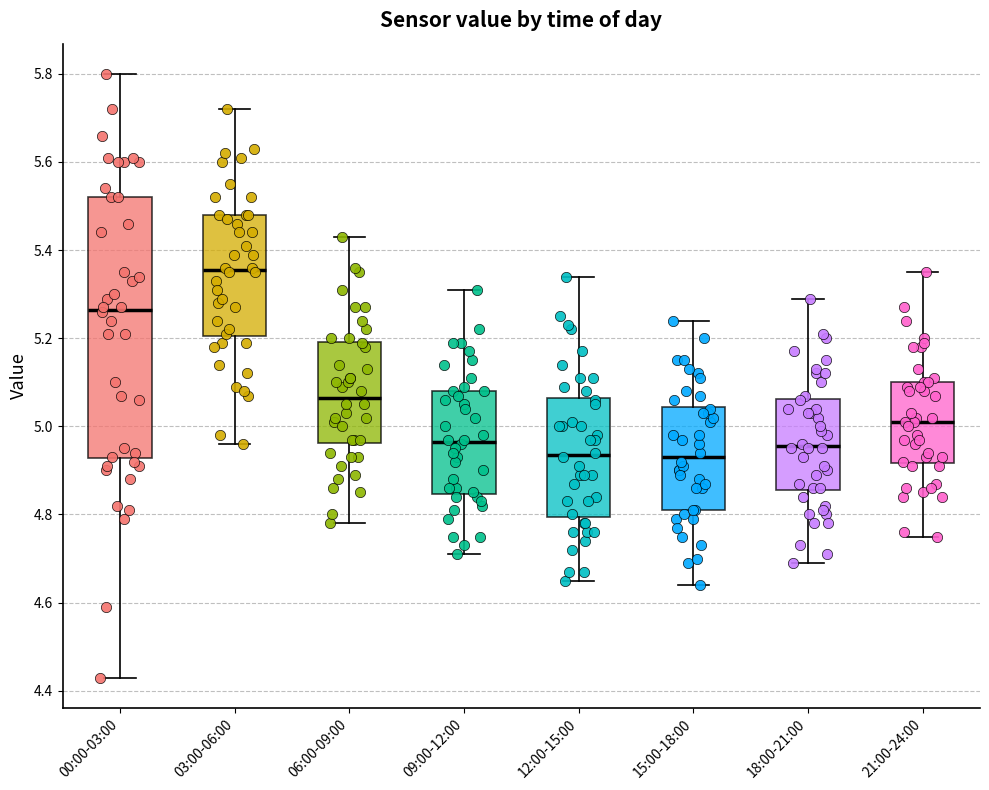

Reading left to right, read every box against the y-axis: the position of its median line, the range the box covers, and the ends of its whiskers. The values are not printed on the chart, so give them approximately, as read against the axis.

00:00-03:00: median 5.26, box 4.92 to 5.52, whiskers 4.44 to 5.80
03:00-06:00: median 5.36, box 5.20 to 5.48, whiskers 4.96 to 5.72
06:00-09:00: median 5.06, box 4.96 to 5.20, whiskers 4.78 to 5.44
09:00-12:00: median 4.96, box 4.84 to 5.08, whiskers 4.72 to 5.32
12:00-15:00: median 4.94, box 4.80 to 5.06, whiskers 4.66 to 5.34
15:00-18:00: median 4.94, box 4.82 to 5.04, whiskers 4.64 to 5.24
18:00-21:00: median 4.96, box 4.86 to 5.06, whiskers 4.70 to 5.30
21:00-24:00: median 5.02, box 4.92 to 5.10, whiskers 4.76 to 5.36